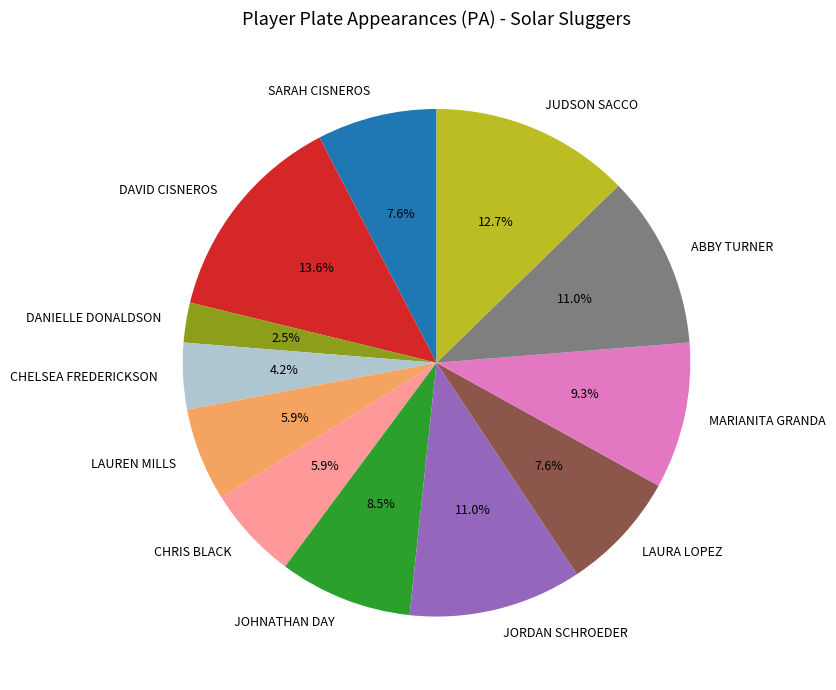

True or false: LAUREN MILLS accounts for 1% of the total.

False